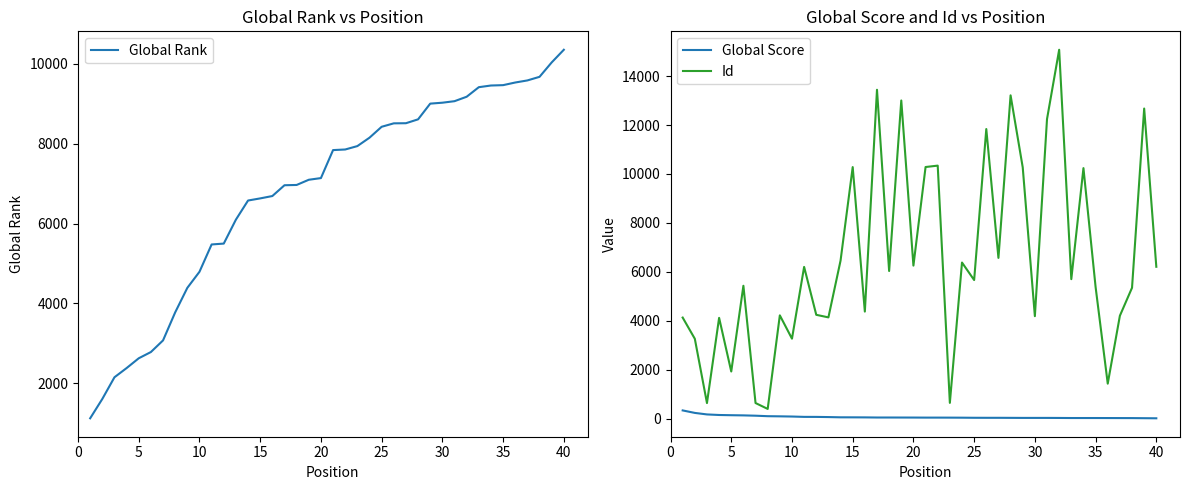

What is the difference between the second highest and second lowest values in the Id series?

12803